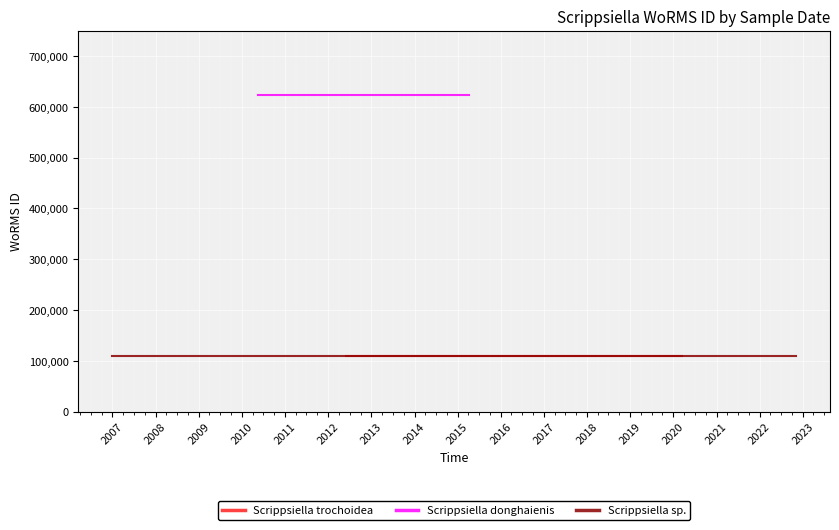

Does the chart display data point markers on the line(s)?

No